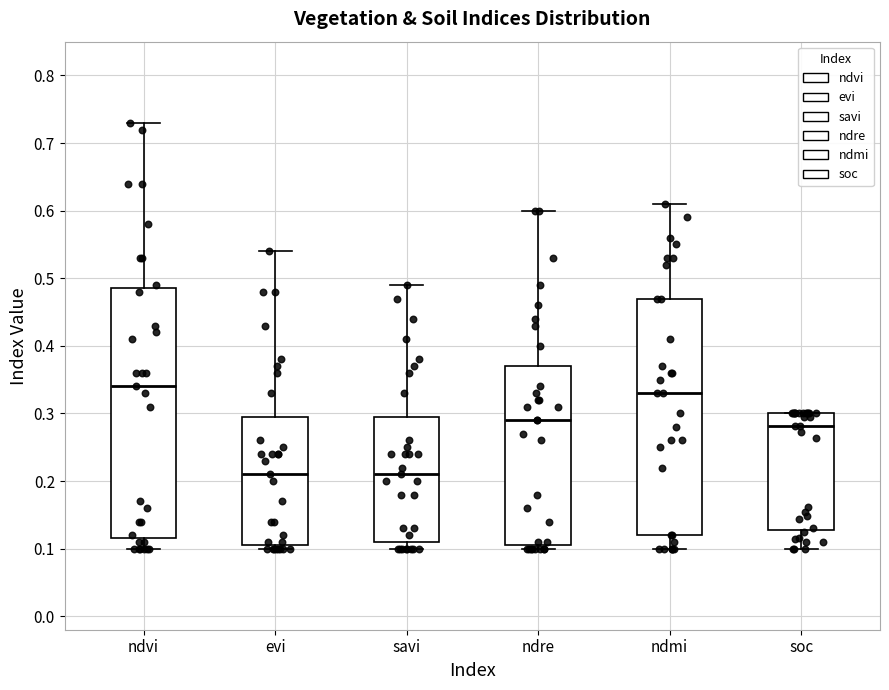

Which box's median line is the highest?

ndvi